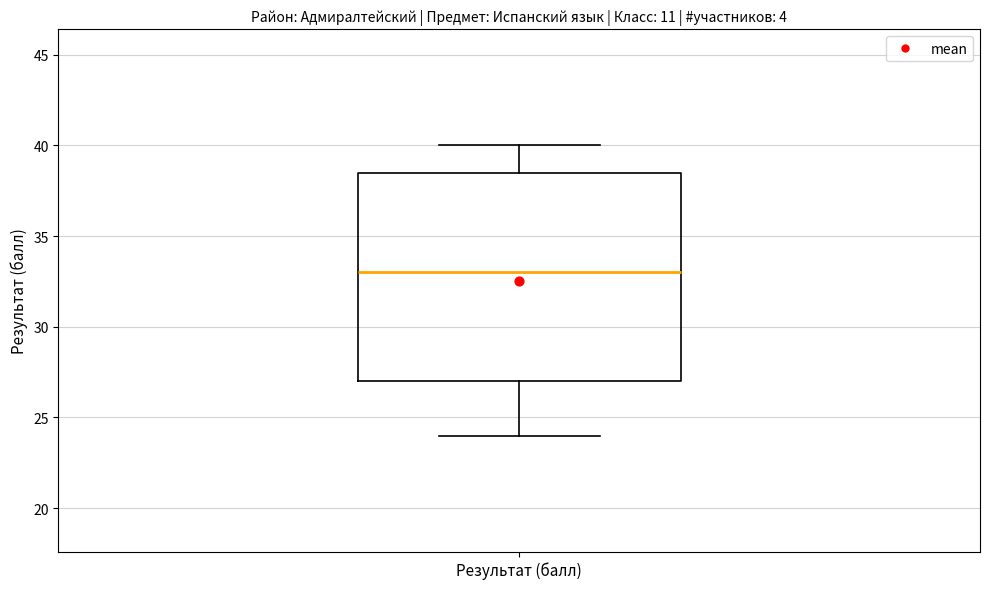

Read this box plot against the y-axis: the position of the median line, the range covered by the box, and the ends of both whiskers. The values are not printed on the chart, so give them approximately, as read against the axis.

median 33.0, box 27.0 to 38.5, whiskers 24.0 to 40.0